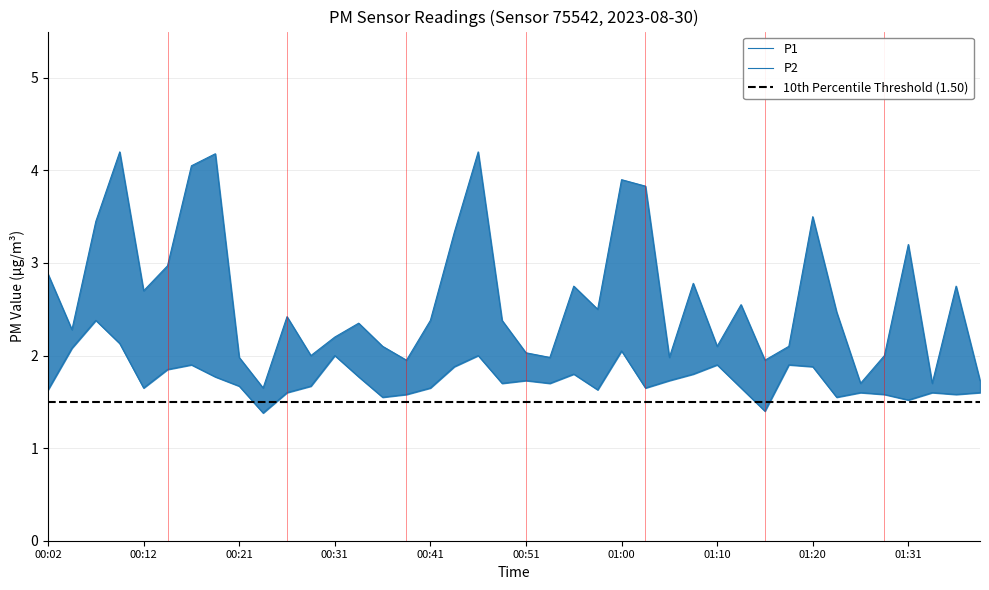

At which category does P2 reach its first local valley?

00:12